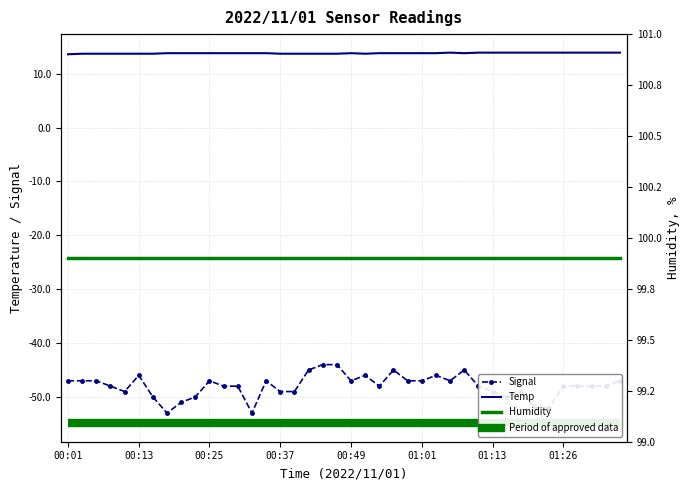

What is the label of the 27th point from the left?

01:04